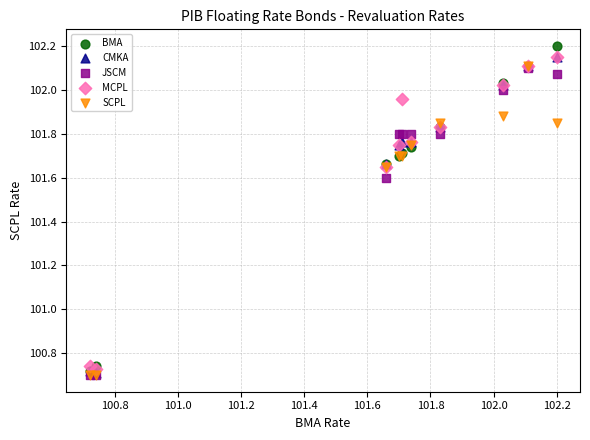

What are all the series names shown in the legend?

BMA, CMKA, JSCM, MCPL, SCPL